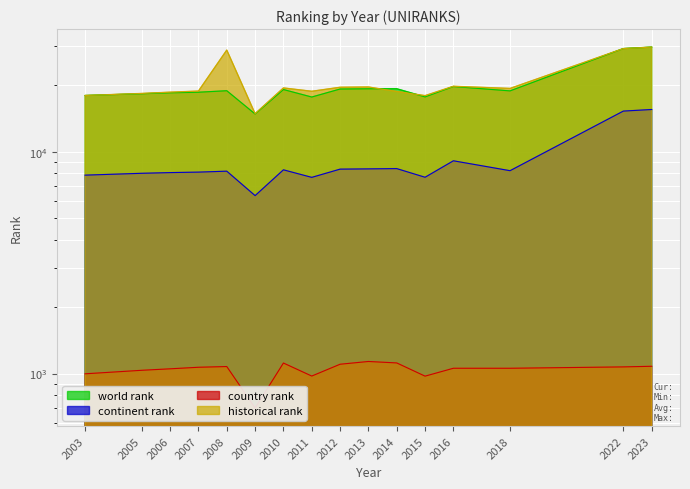

How many lines are shown in the chart?

4